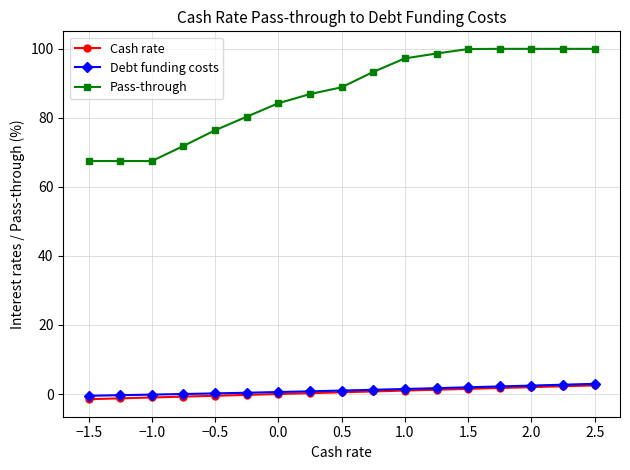

The Debt funding costs series shows 1.0 at 0.5. True or false?

True